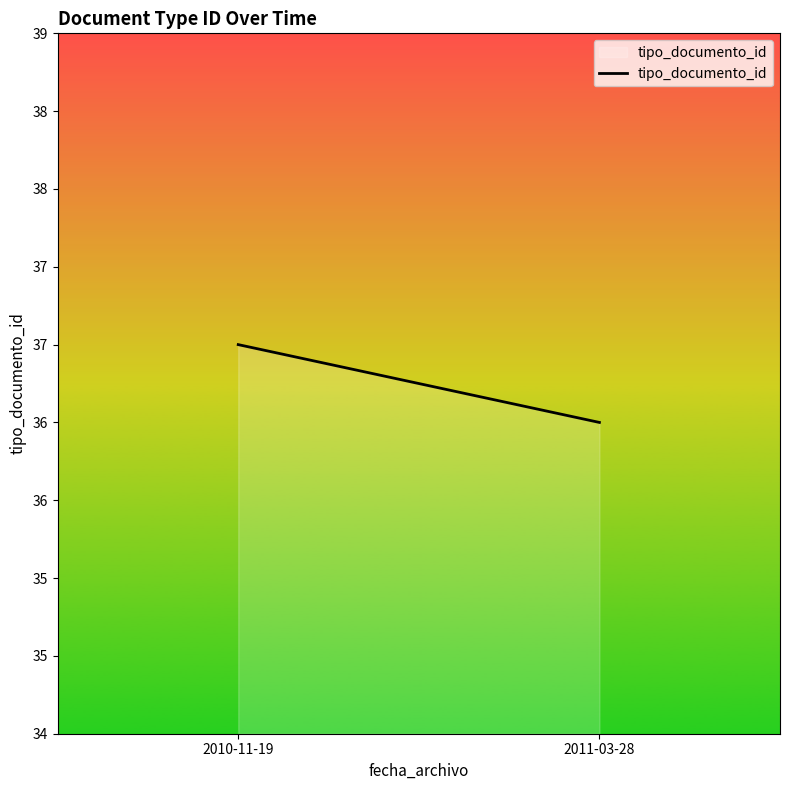

Rank the categories by value from lowest to highest.

2011-03-28, 2010-11-19